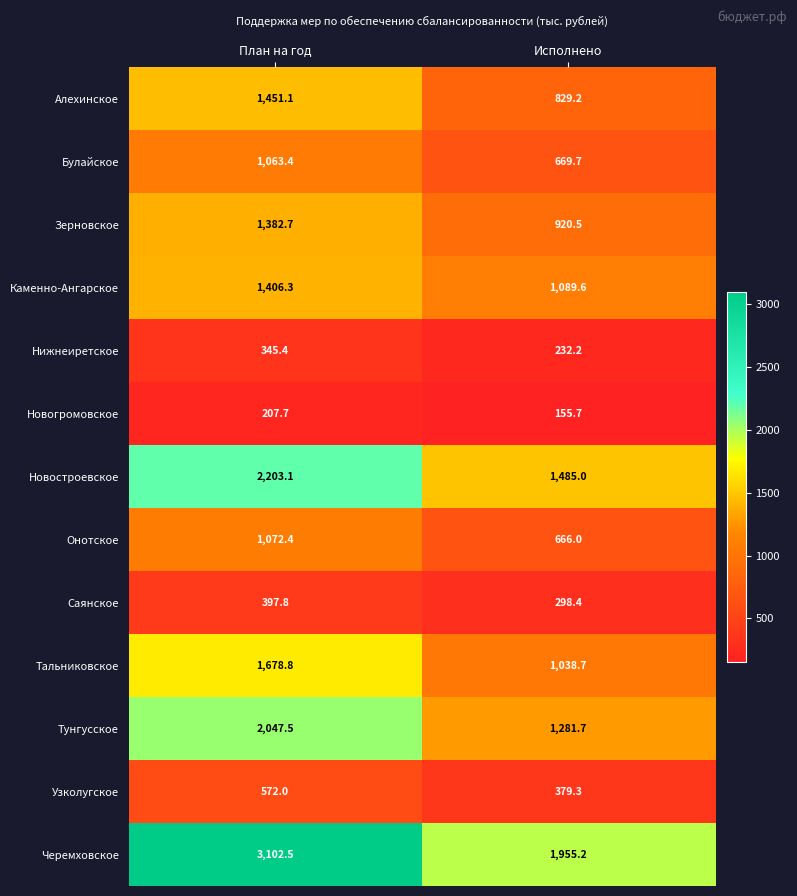

Rank the series by their maximum value, from highest to lowest.

Черемховское, Новостроевское, Тунгусское, Тальниковское, Алехинское, Каменно-Ангарское, Зерновское, Онотское, Булайское, Узколугское, Саянское, Нижнеиретское, Новогромовское